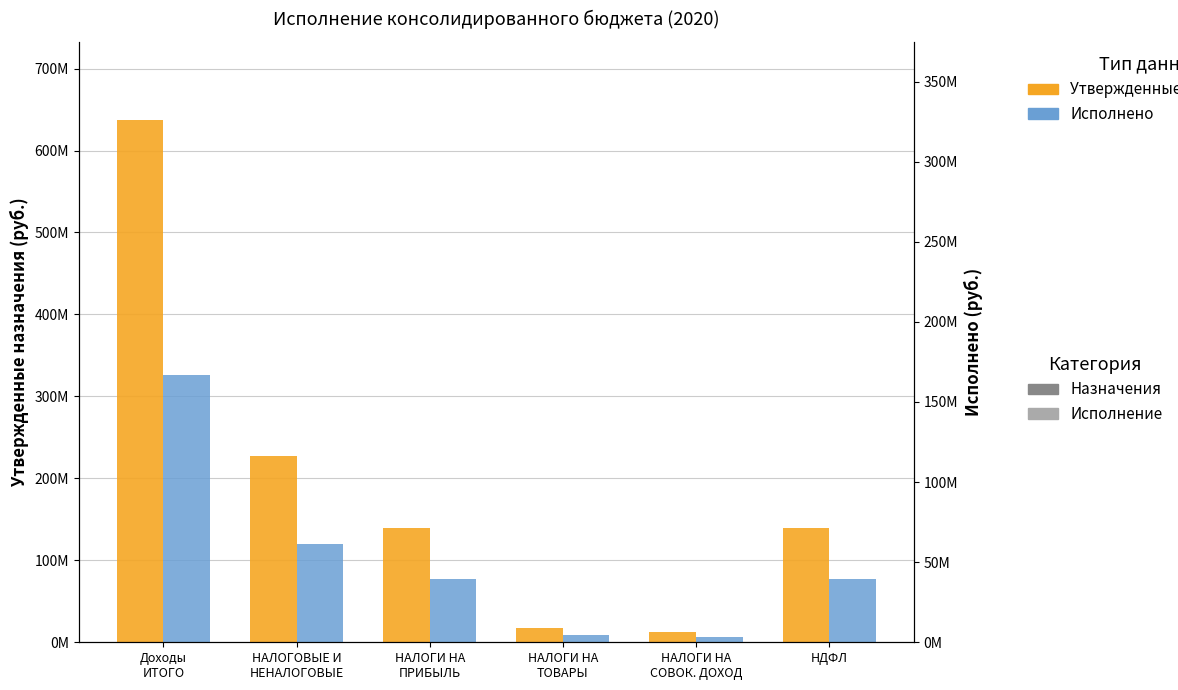

What is the lowest value of the Утвержденные назначения series?

12429458.9